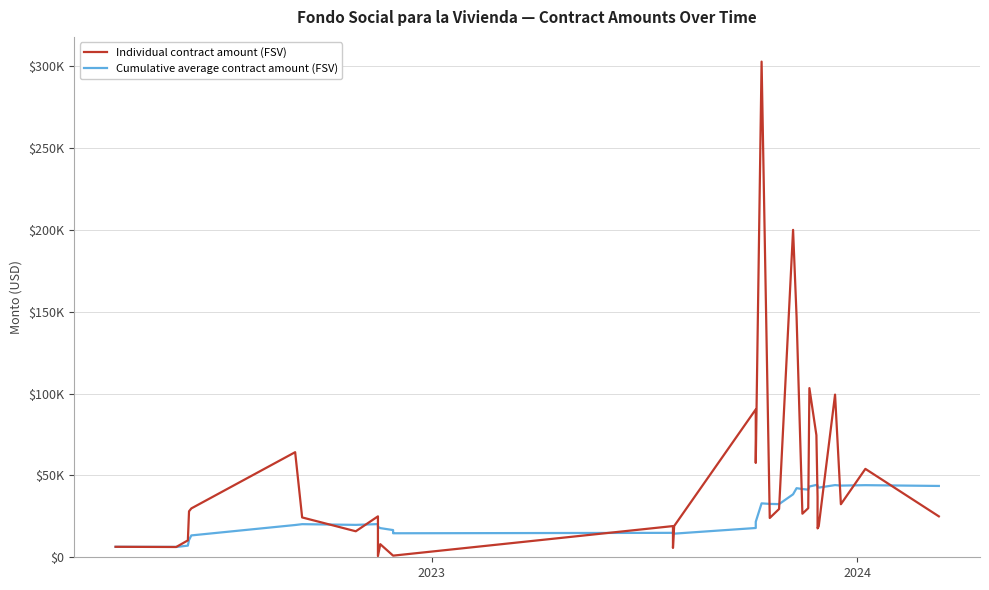

Which series has the widest spread of values?

Individual contract amount (FSV)